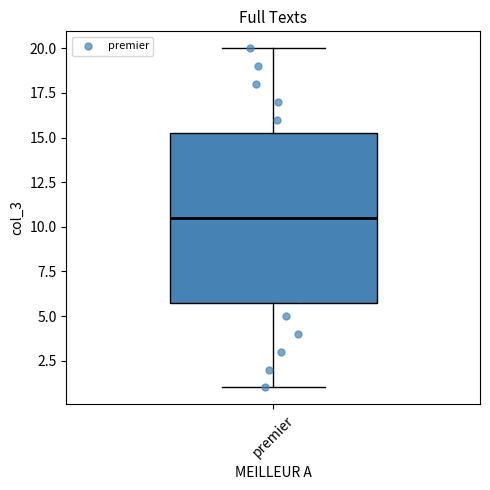

Read this box plot against the y-axis: the position of the median line, the range covered by the box, and the ends of both whiskers. The values are not printed on the chart, so give them approximately, as read against the axis.

median 10.5, box 6.0 to 15.5, whiskers 1.0 to 20.0